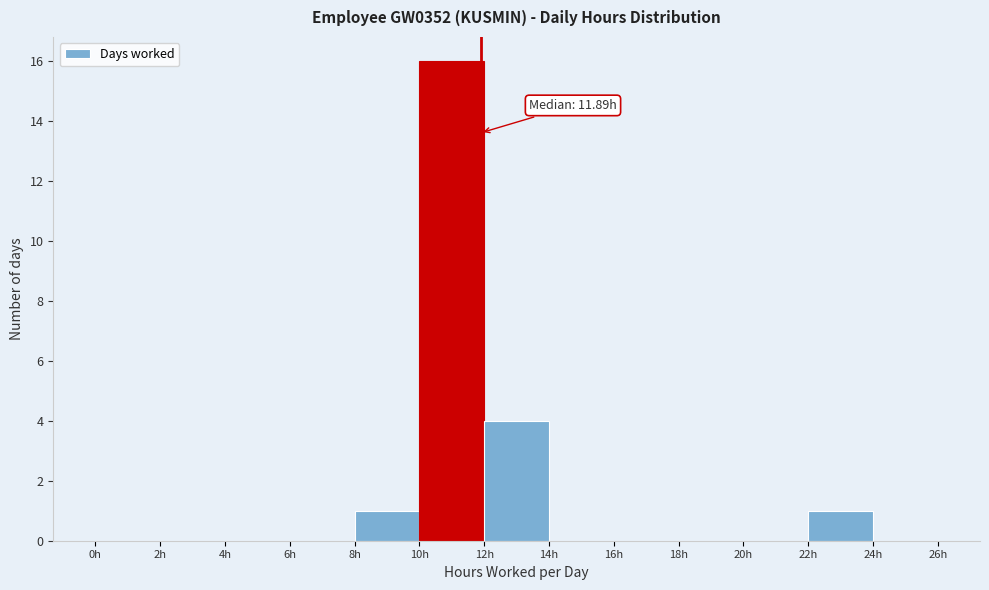

Over which range of the x-axis is the bar tallest?

10 to 12